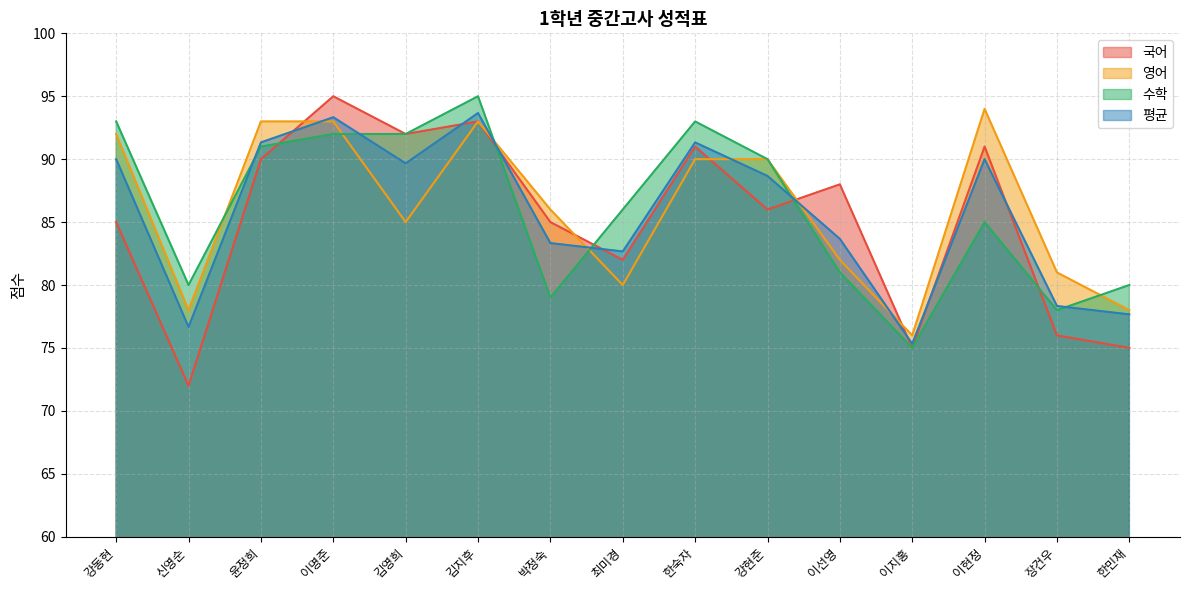

What is the label of the 6th point from the left?

김지후